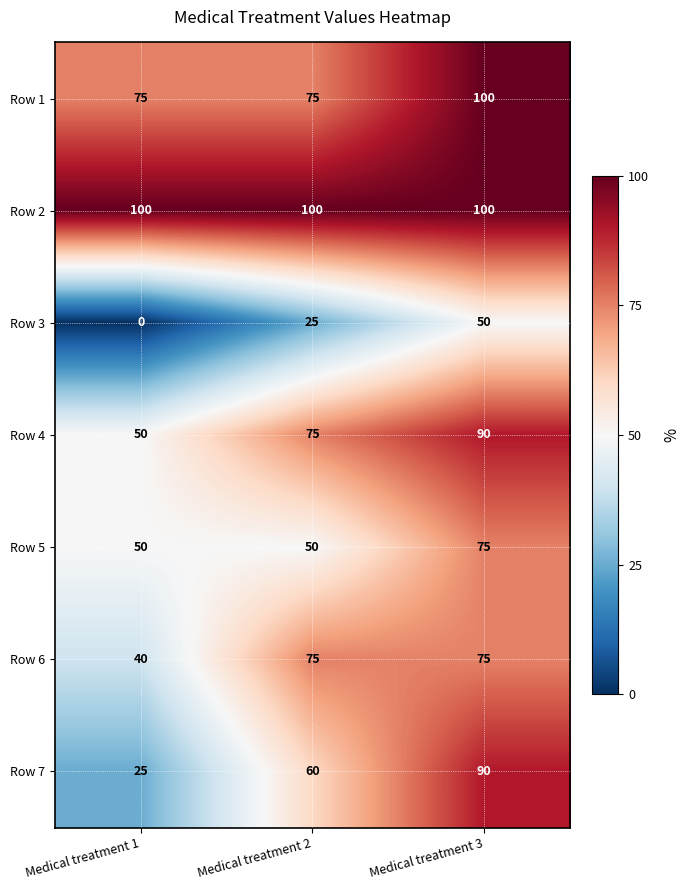

Reading left to right, extract all data points from this chart.

Row 1: 75	75	100
Row 2: 100	100	100
Row 3: 0	25	50
Row 4: 50	75	90
Row 5: 50	50	75
Row 6: 40	75	75
Row 7: 25	60	90